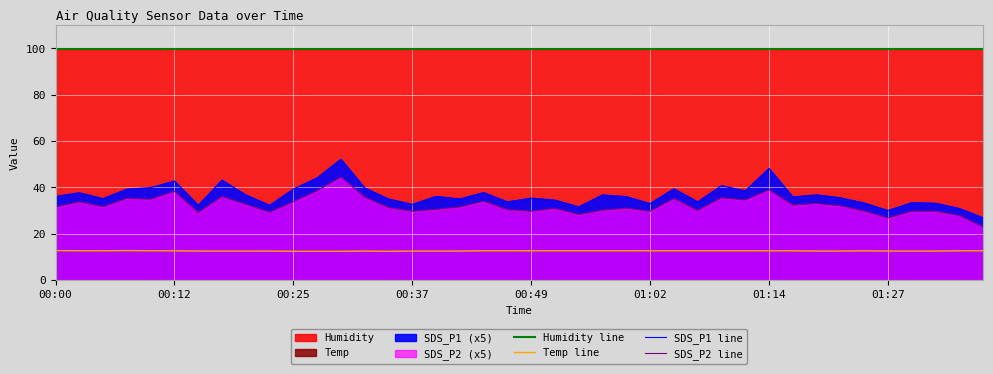

What is the average value of the SDS_P1 line series?

36.6